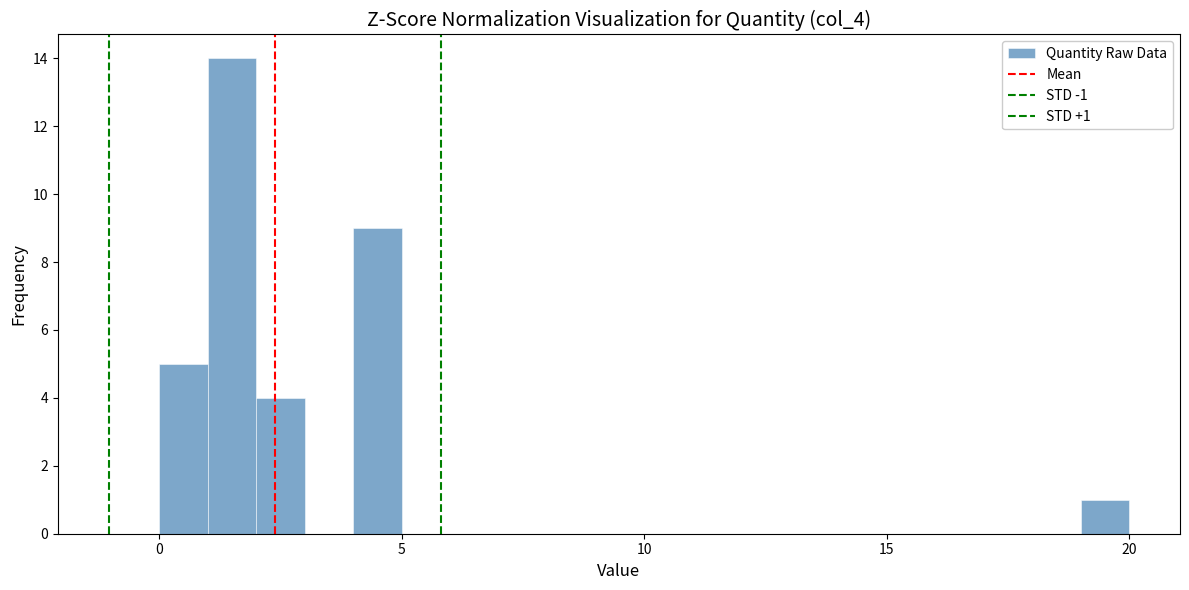

Around what value on the x-axis is the tallest bar? Give the approximate position of its centre, as read against the axis.

1.5